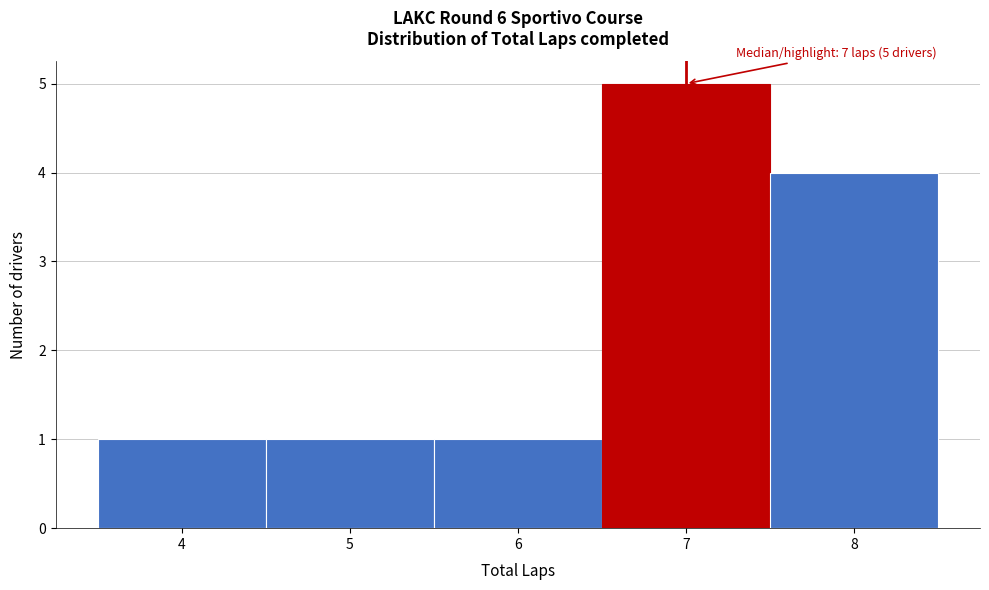

Over which range of the x-axis is the bar tallest?

6.5 to 7.5